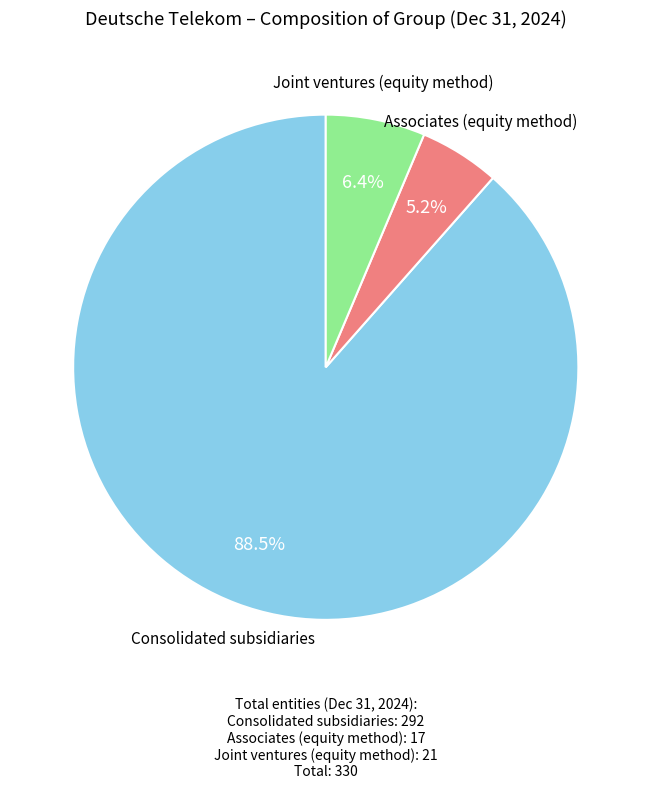

Is there a majority slice in this chart?

Yes